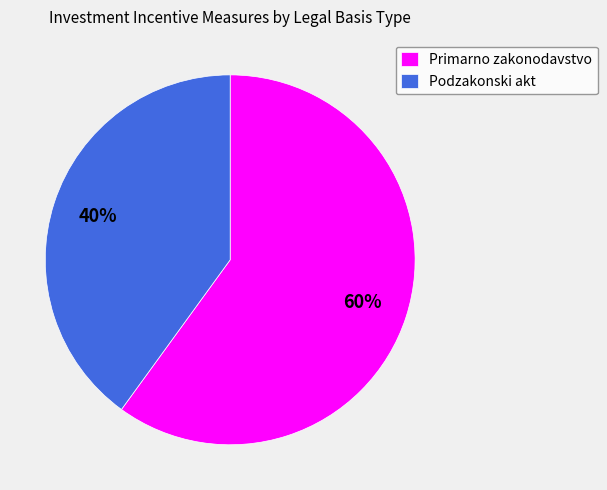

Approximately how many times larger is the value at Primarno zakonodavstvo compared to Podzakonski akt?

1.5